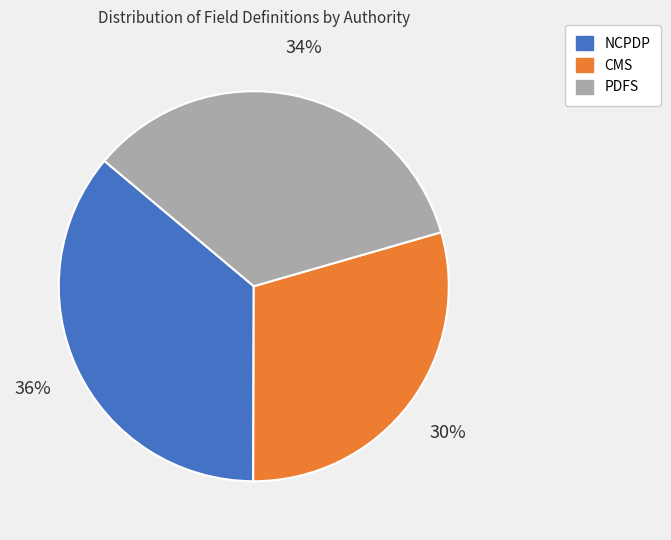

Does CMS account for over 50% of the chart?

No